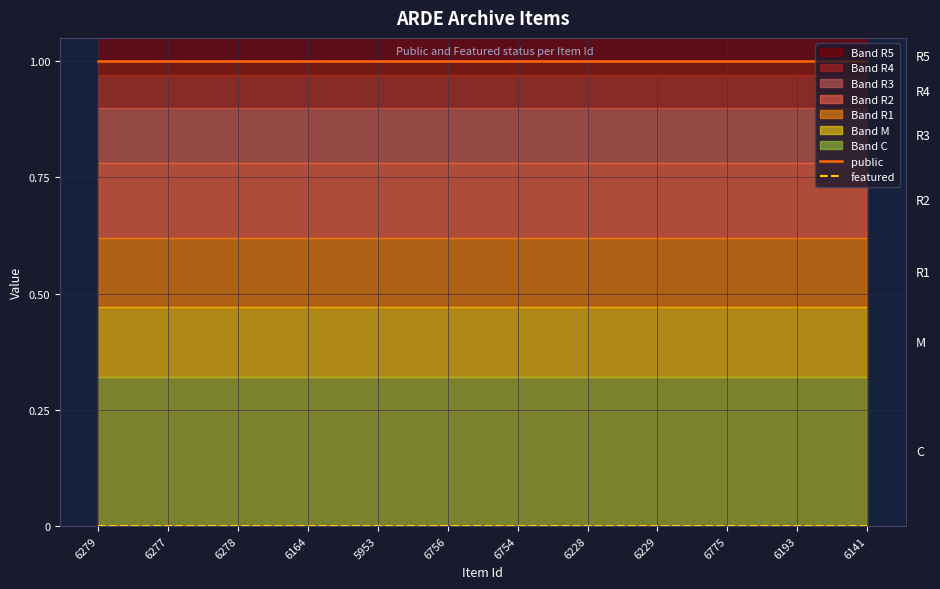

True or false: public and featured intersect in this chart.

False